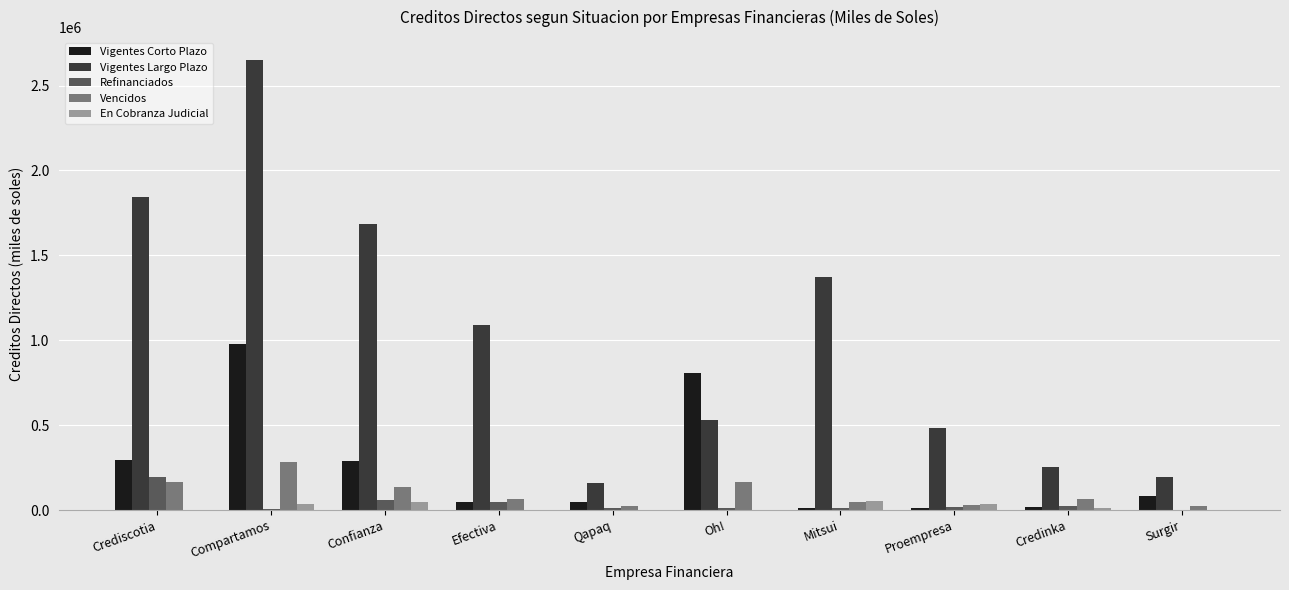

What is the total value across all series at Crediscotia?

2493243.7